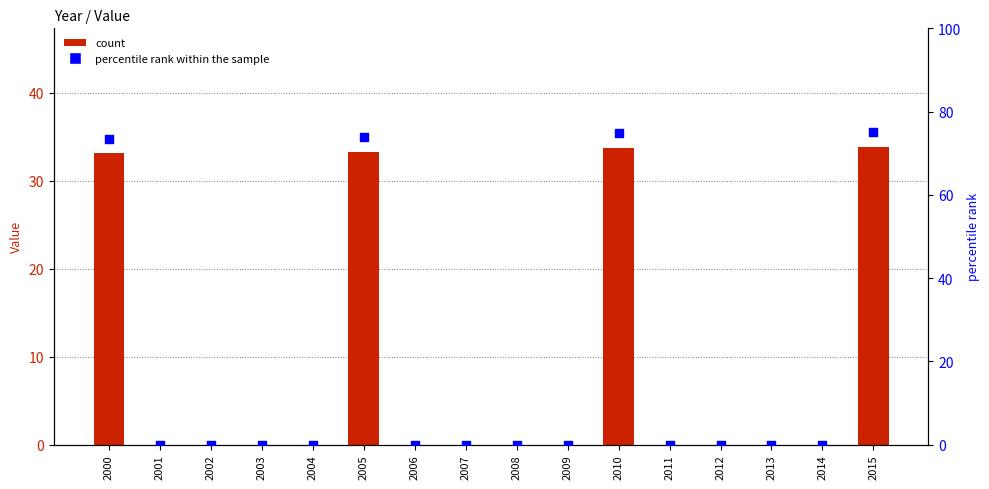

What is the total value across all series at 2015?

108.8